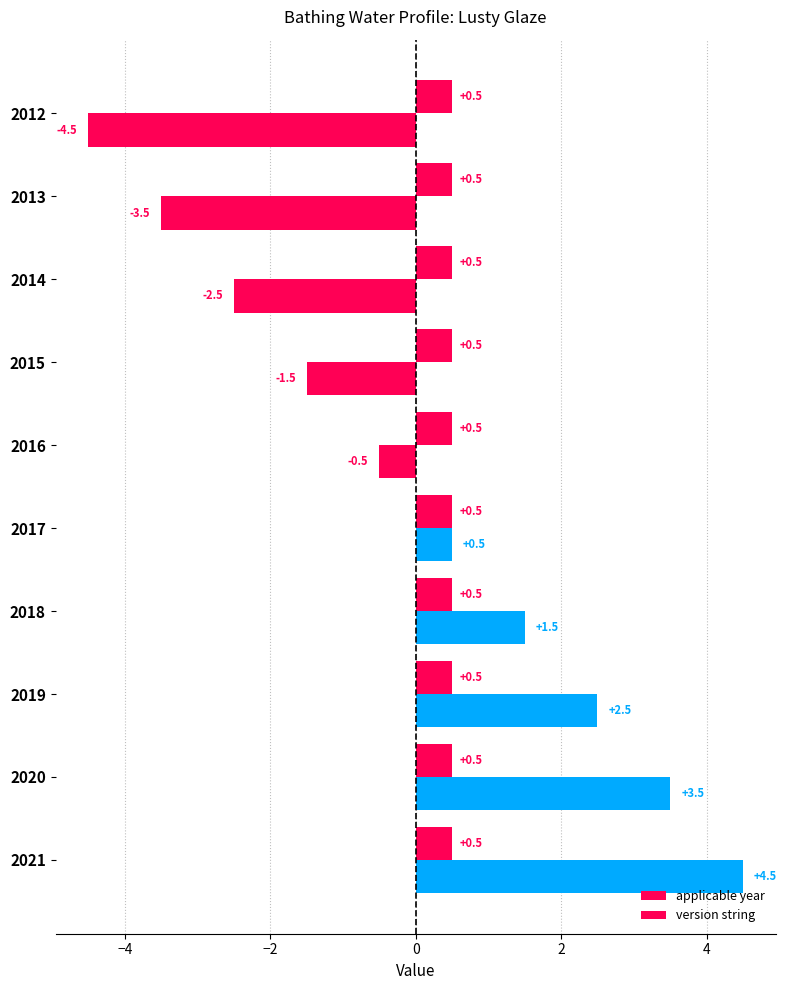

Rank the series by their maximum value, from highest to lowest.

applicable year, version string